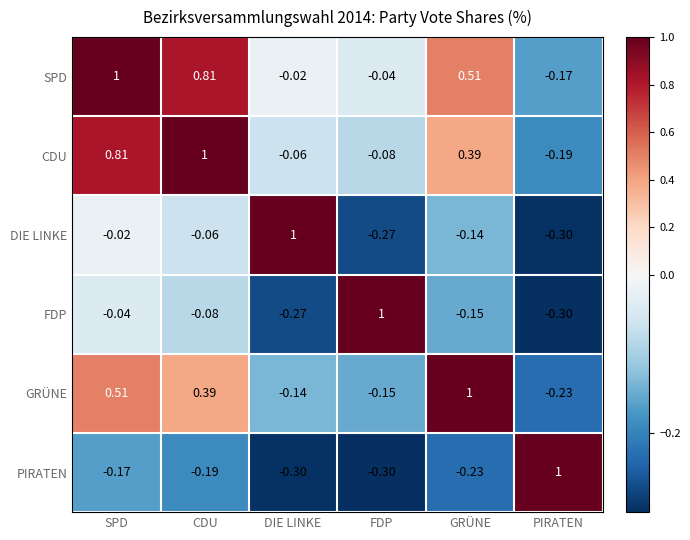

Which category has the highest value in the GRÜNE series?

GRÜNE